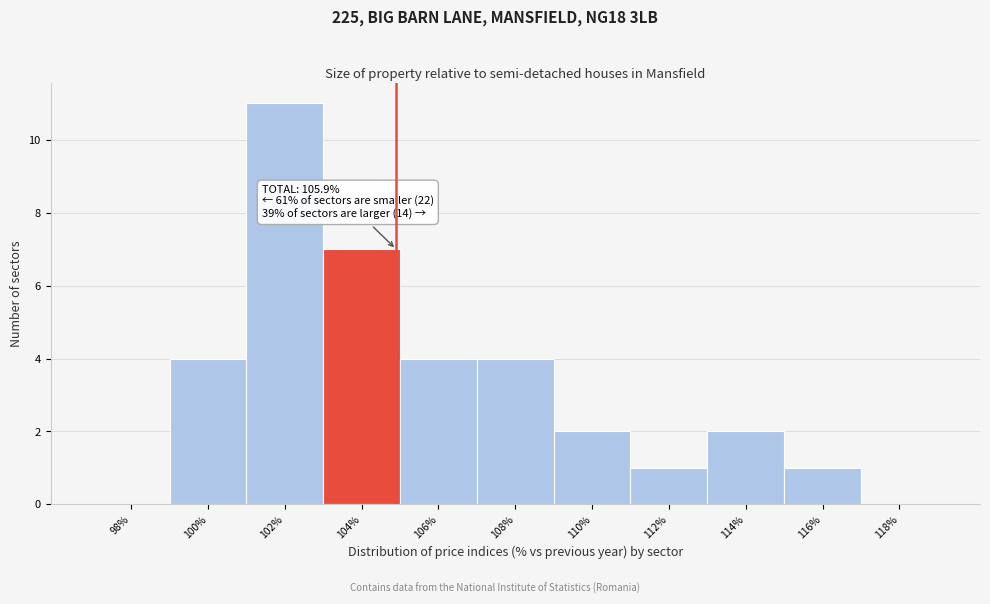

Reading left to right, extract all data points from this chart.

98%=0	100%=4	102%=11	104%=7	106%=4	108%=4	110%=2	112%=1	114%=2	116%=1	118%=0